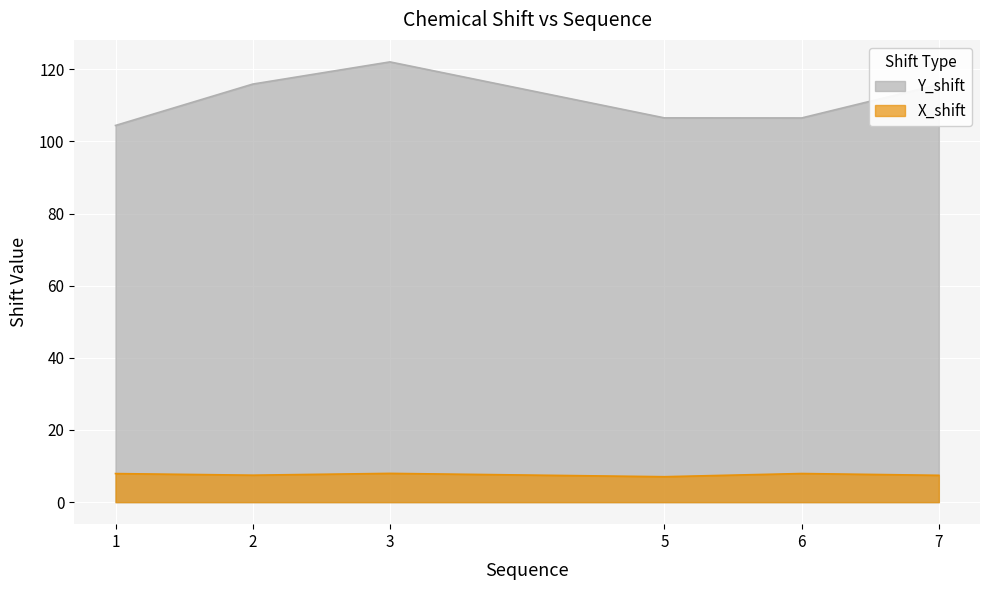

Which series has the widest spread of values?

Y_shift